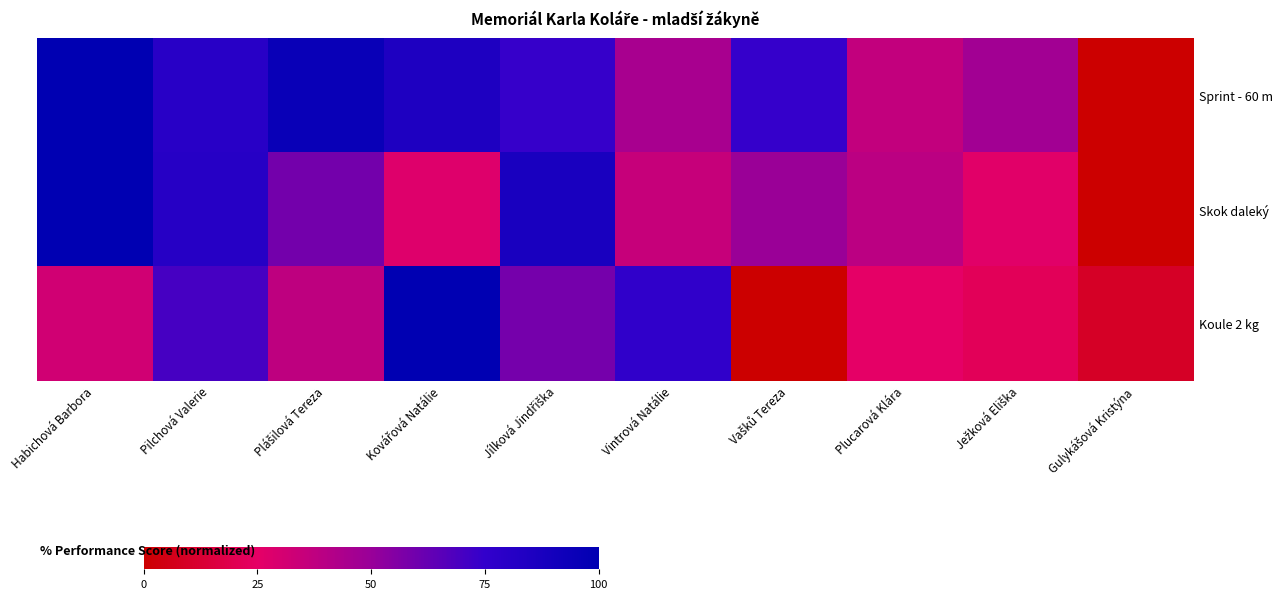

Which series has the widest spread of values?

Sprint - 60 m